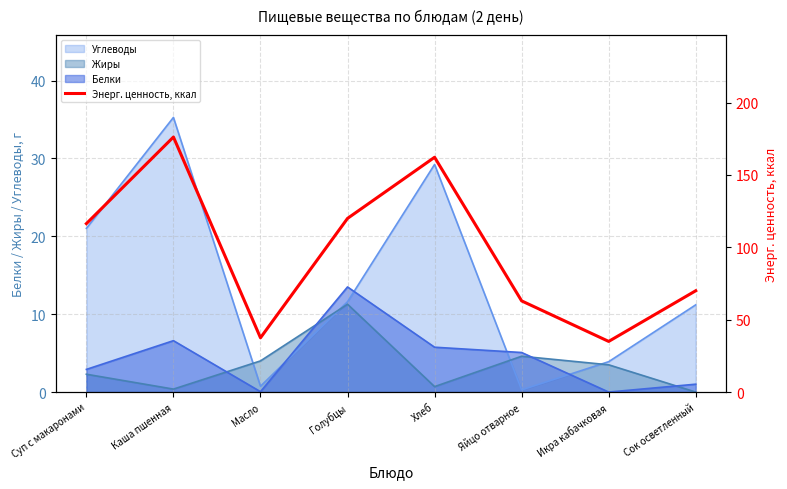

Approximately how many times larger is the value at Голубцы compared to Суп с макаронами?

1.0